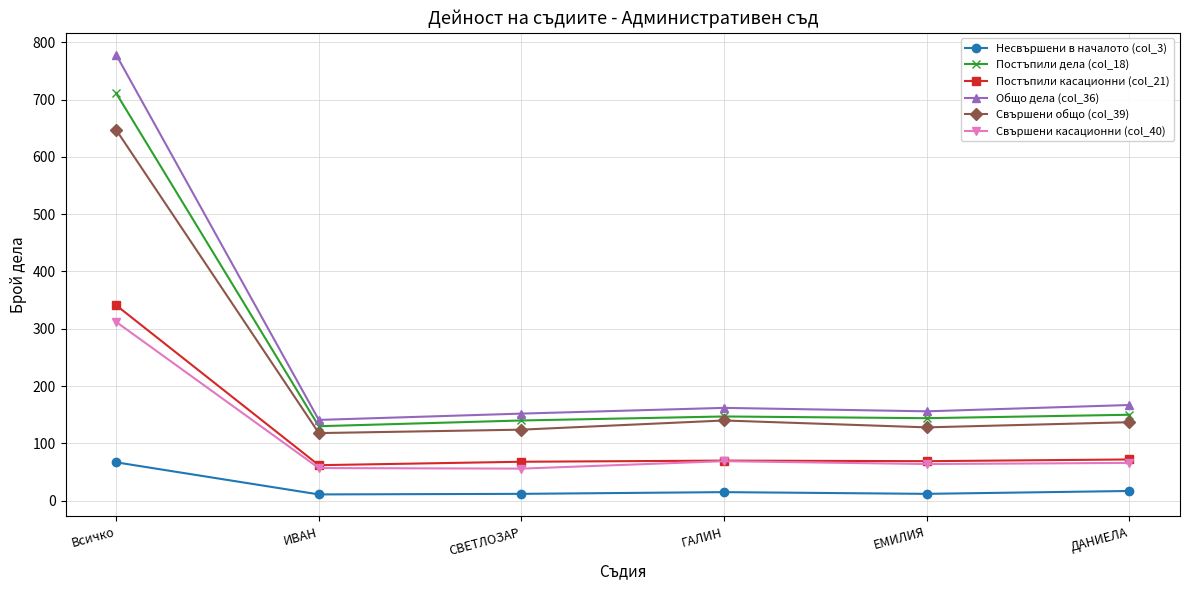

How many lines are shown in the chart?

6